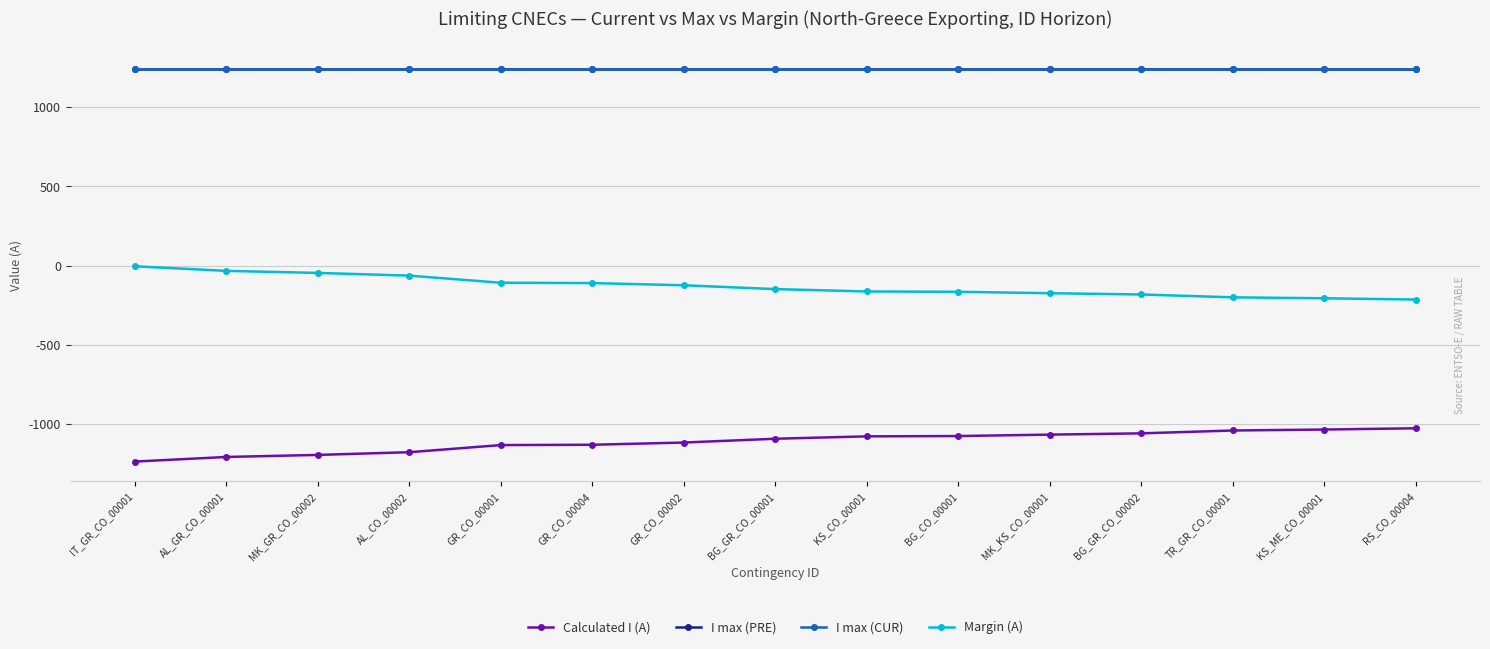

Does the chart have visible grid lines?

Yes